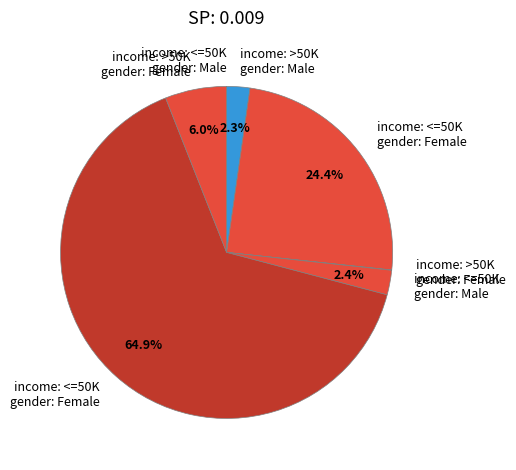

How many slices are in this pie chart?

7